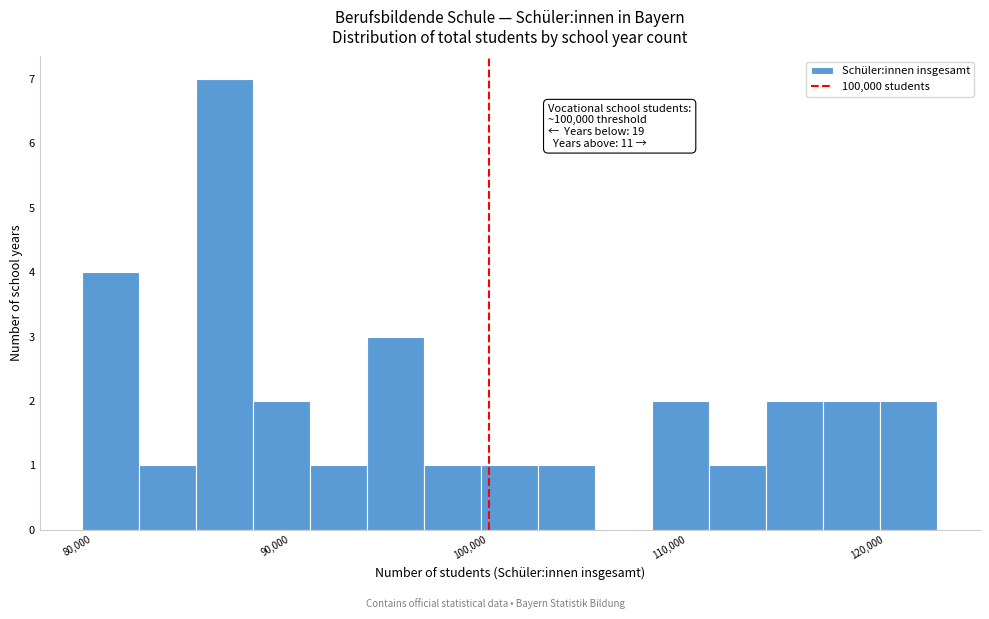

Read against the x-axis, roughly where is the centre of the tallest bar?

87000